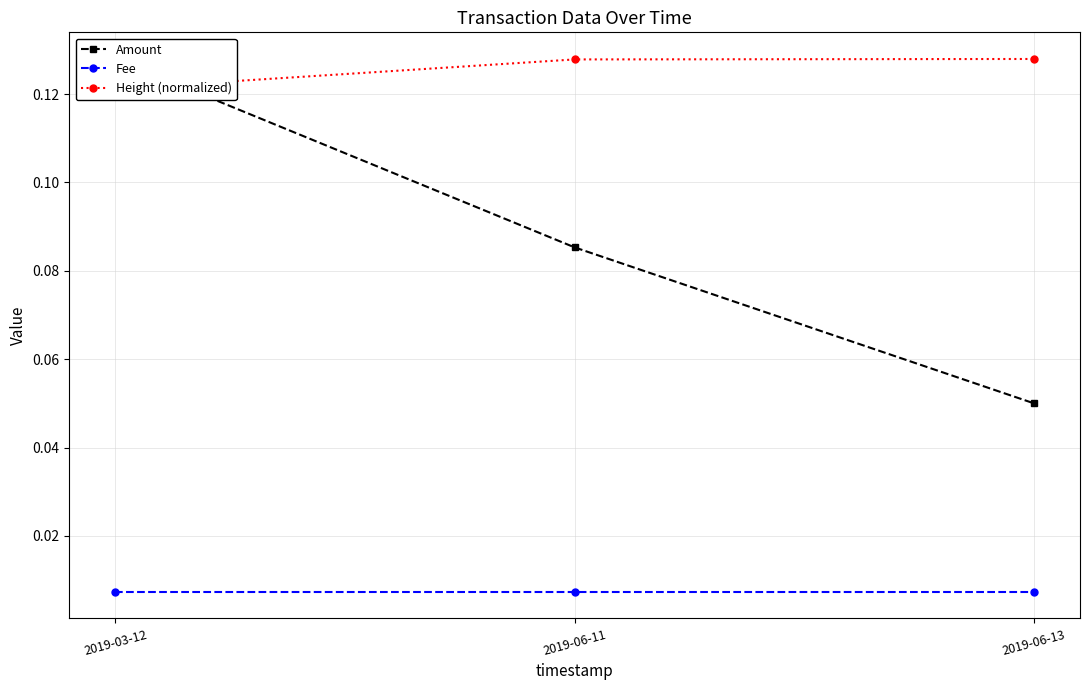

Count the number of categories in the chart.

3